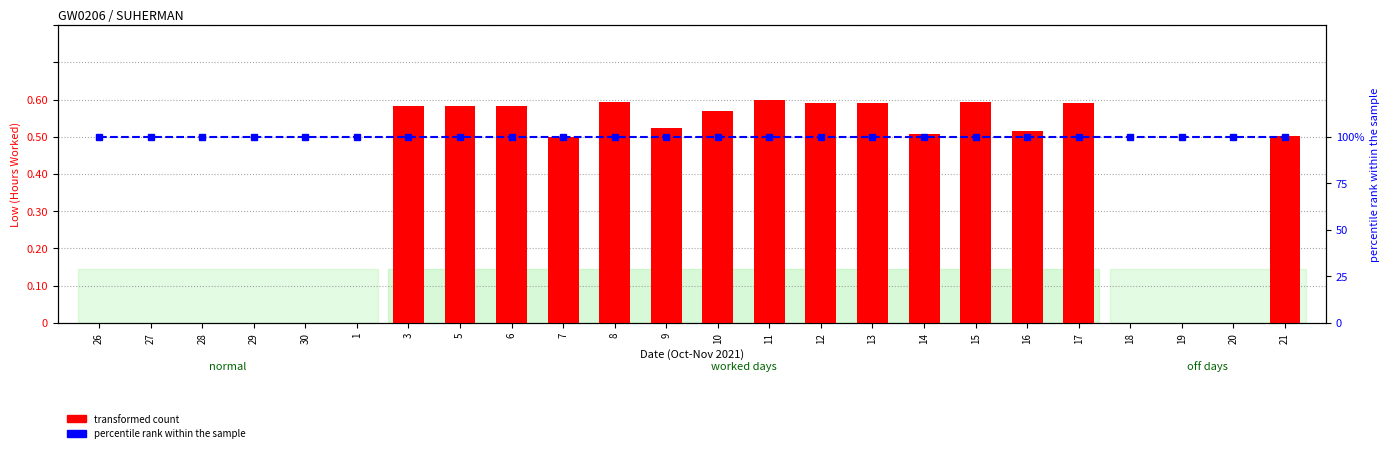

What is the value of the percentile rank within the sample bar at the 8th from the left?

100.0